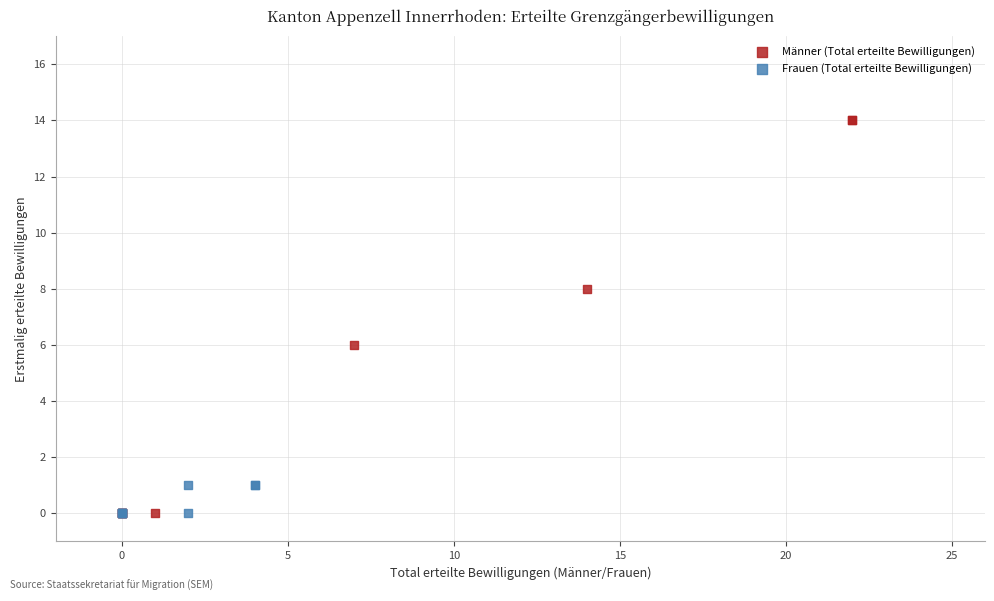

Which series reaches the maximum Y coordinate?

Männer (Total erteilte Bewilligungen)